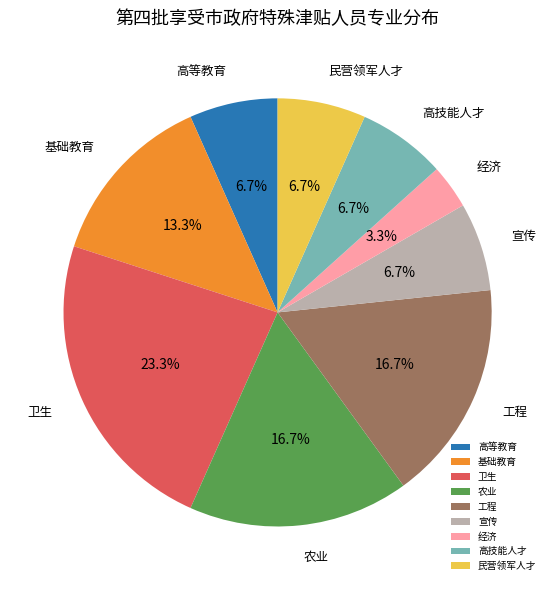

The 农业 slice represents 28% of the pie. True or false?

False